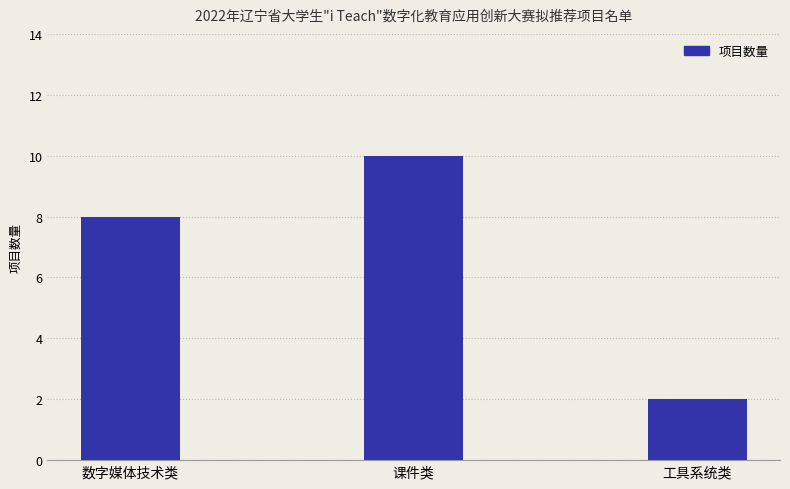

What is the change in value from 数字媒体技术类 to 工具系统类?

-6